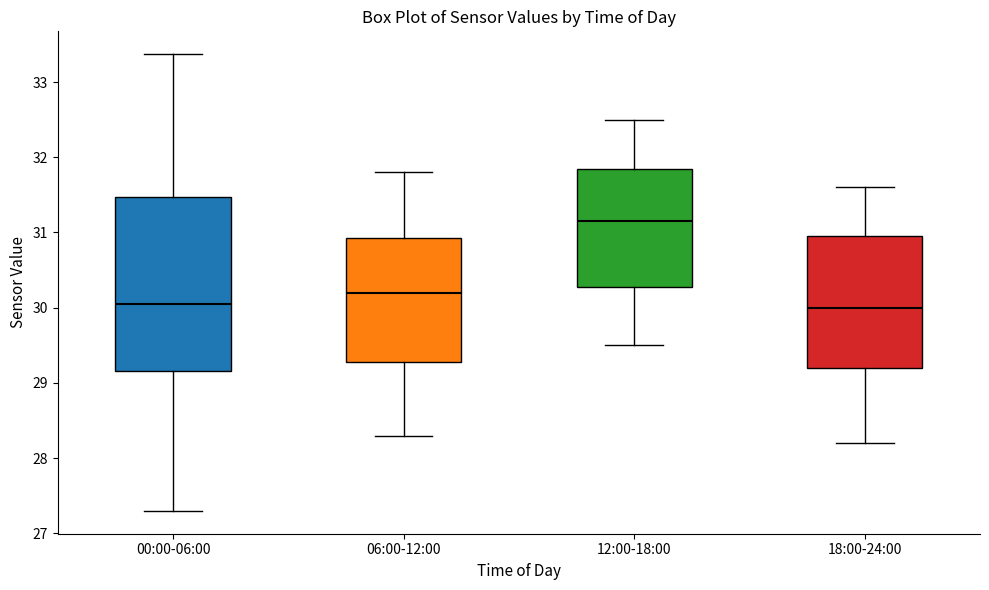

Reading left to right, transcribe this box plot: for each box, give where its median line is, the range the box spans, and where its two whiskers end, as read against the y-axis. The values are not printed on the chart, so give them approximately, as read against the axis.

00:00-06:00: median 30.1, box 29.2 to 31.5, whiskers 27.3 to 33.4
06:00-12:00: median 30.2, box 29.3 to 30.9, whiskers 28.3 to 31.8
12:00-18:00: median 31.2, box 30.3 to 31.9, whiskers 29.5 to 32.5
18:00-24:00: median 30.0, box 29.2 to 31.0, whiskers 28.2 to 31.6